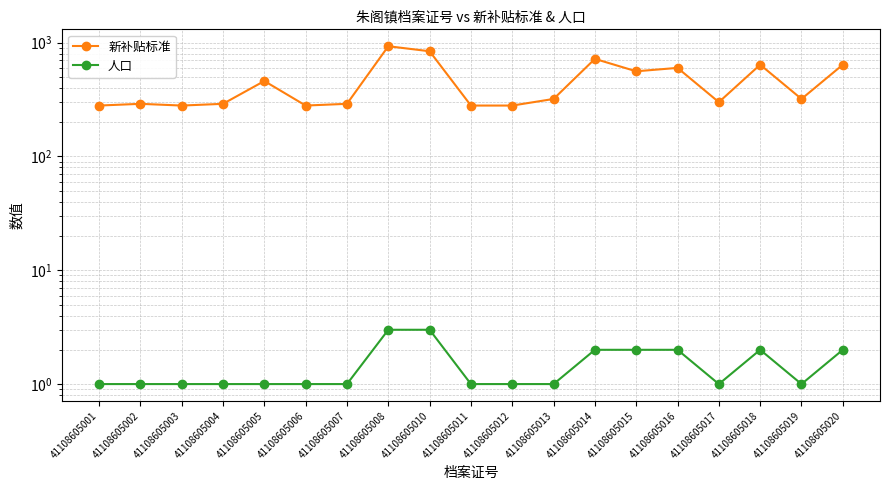

Is the value of 人口 at 41108605017 greater than the value of 新补贴标准 at 41108605013?

No